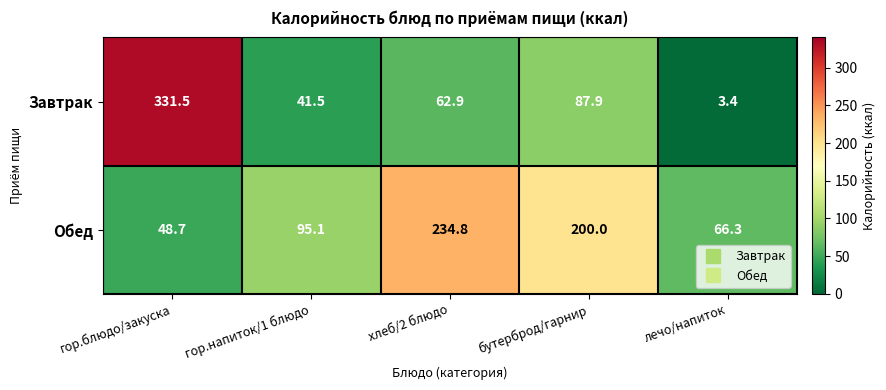

List the series in order of their overall mean, highest first.

Обед, Завтрак